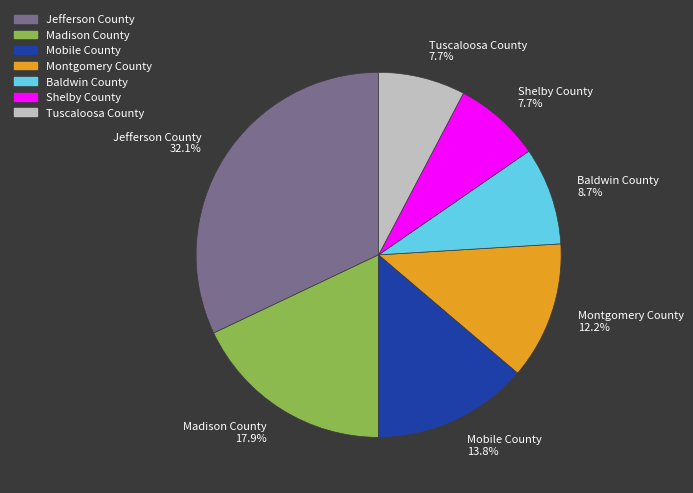

Is there any slice that represents more than half of the pie?

No